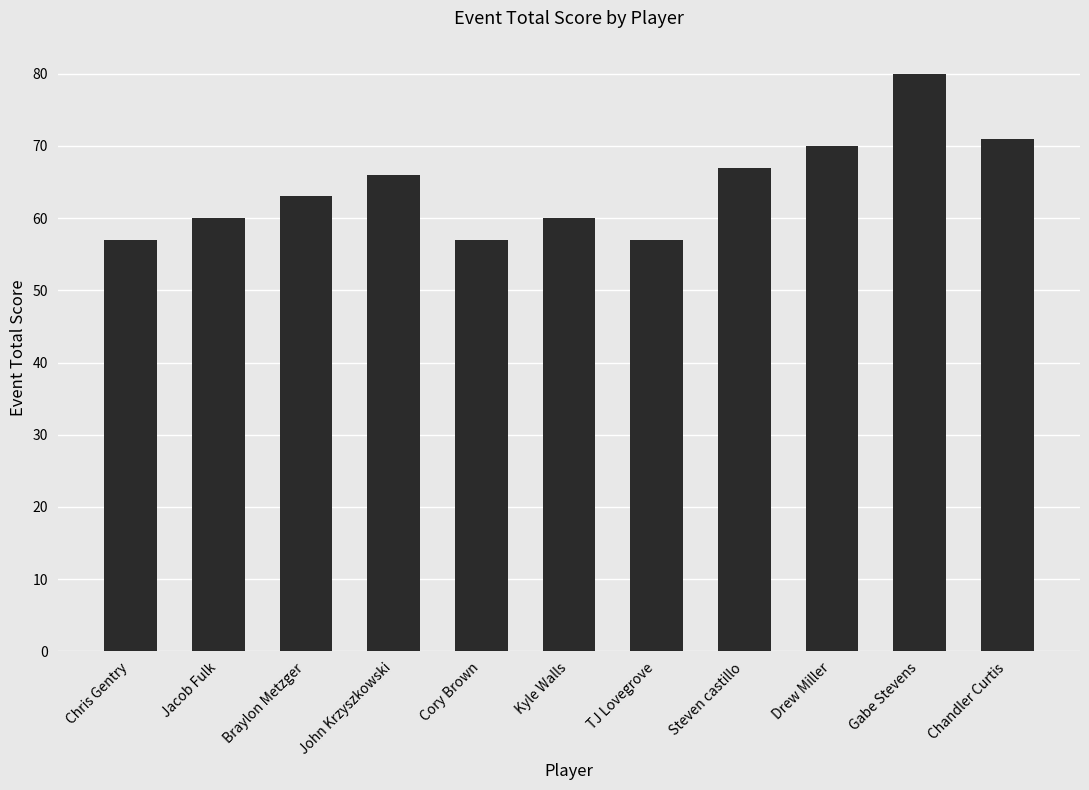

What is the greatest value displayed?

80